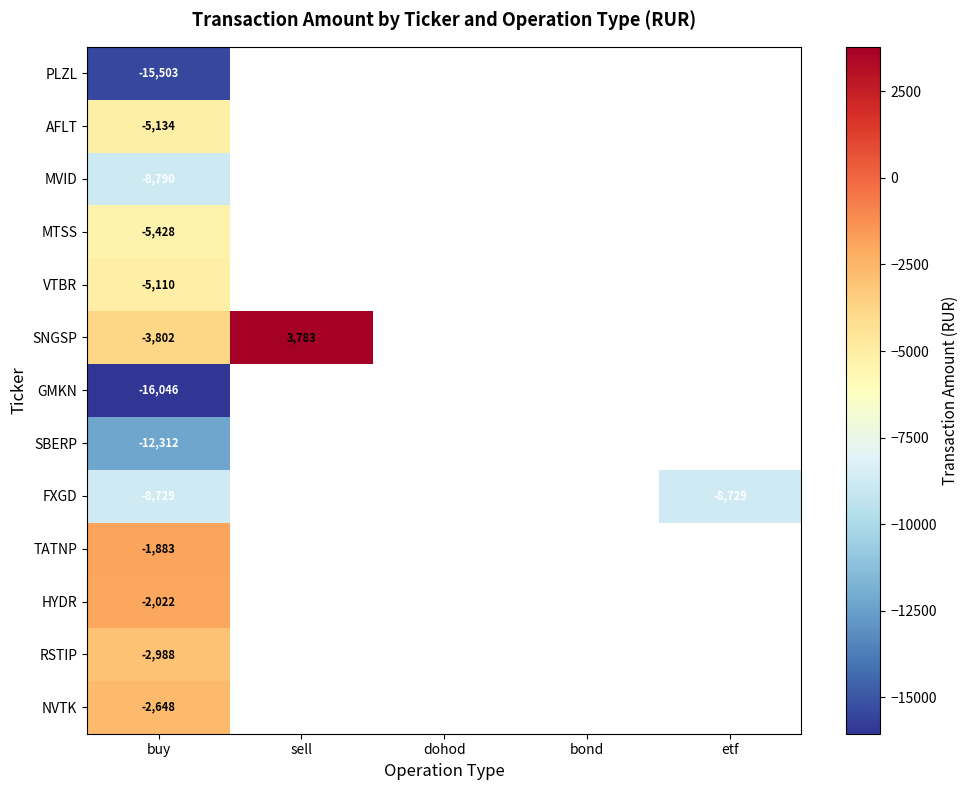

Is it true that SBERP equals -4959 at buy?

False